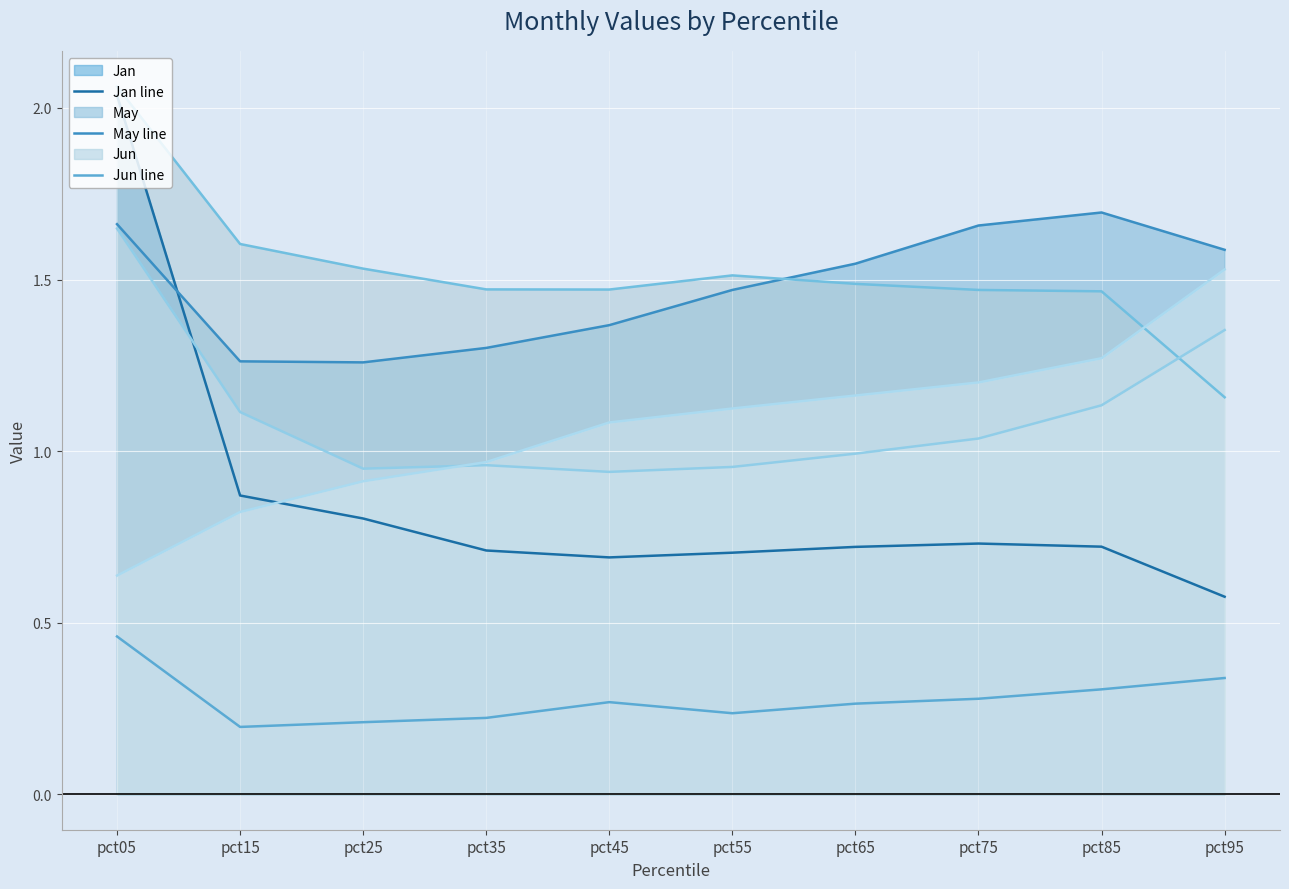

How many lines are shown in the chart?

6